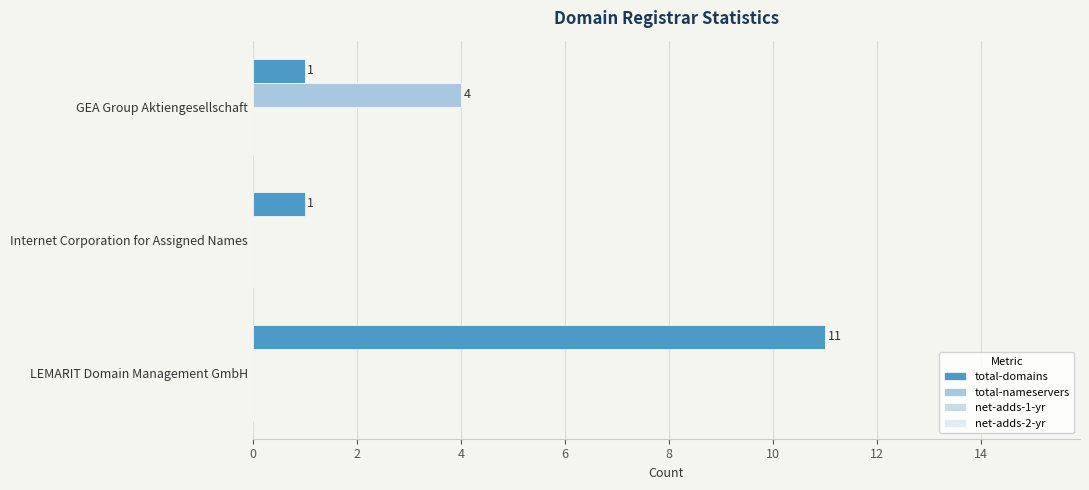

How many values in the total-nameservers series exceed 0?

1